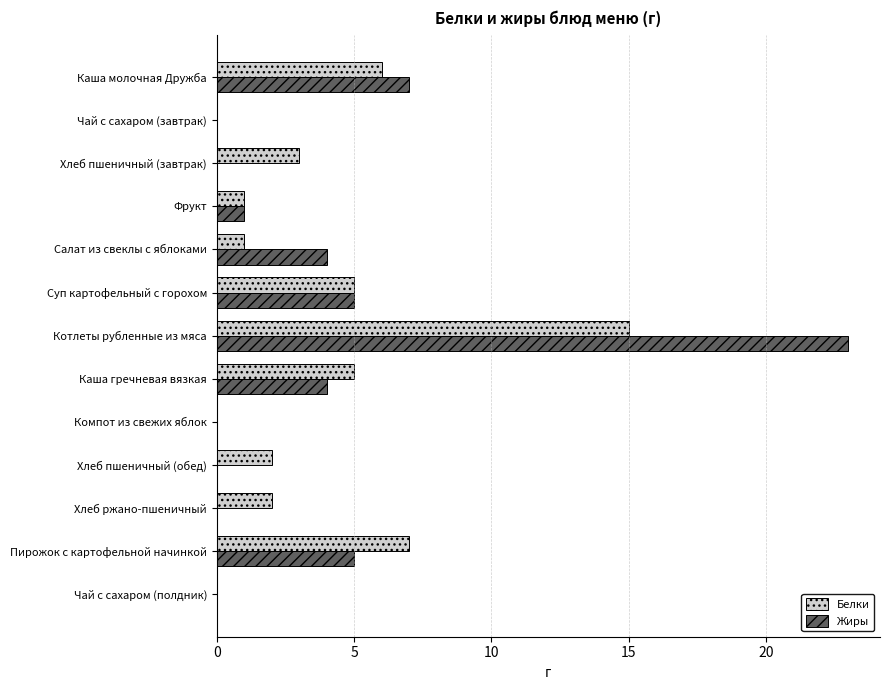

At which category is the sum across all series the highest?

Котлеты рубленные из мяса